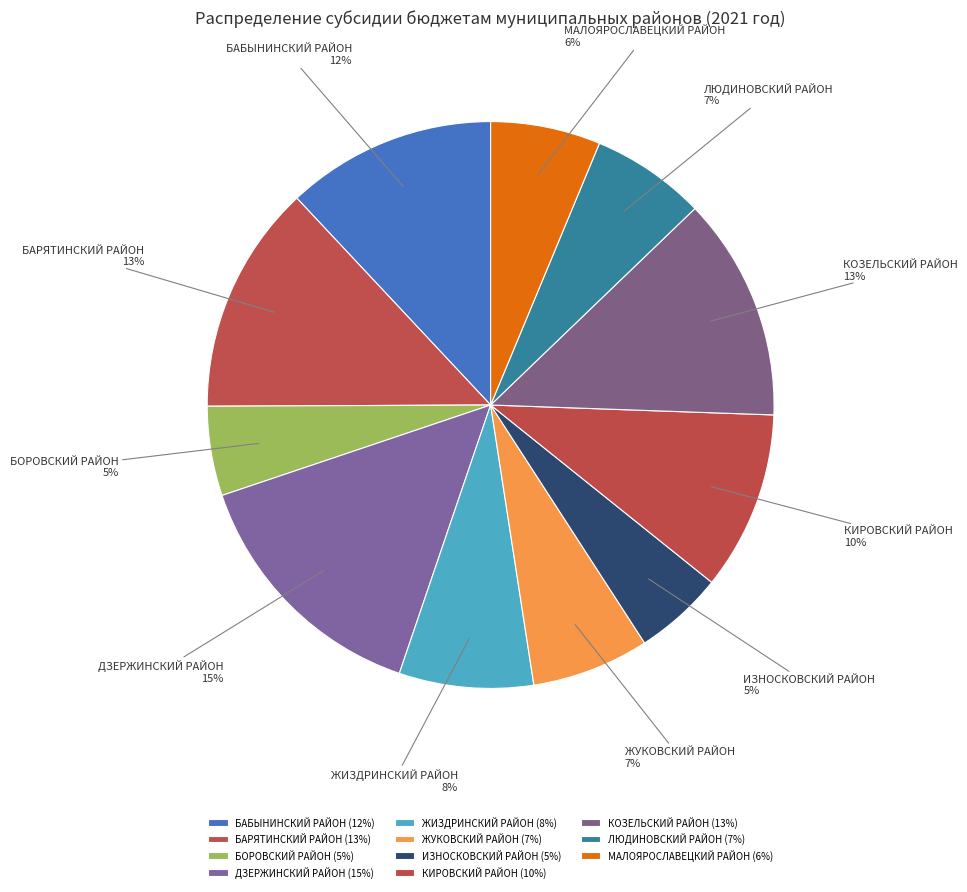

Does ИЗНОСКОВСКИЙ РАЙОН account for over 50% of the chart?

No